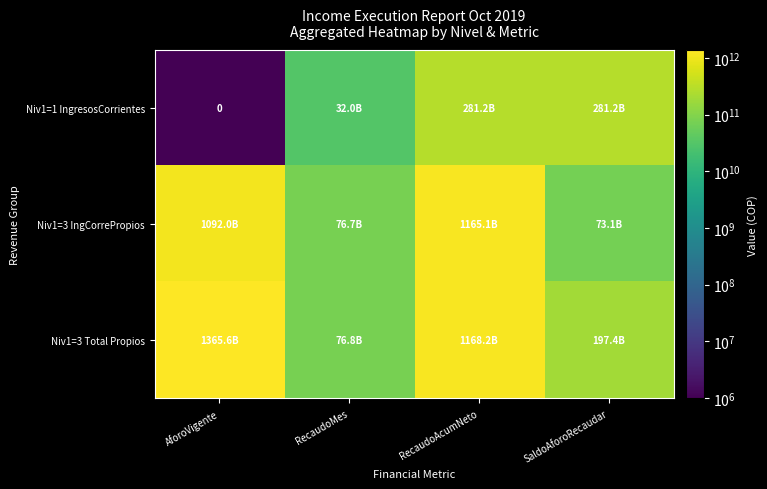

What is the sum of the Niv1=3 Total Propios values at AforoVigente and RecaudoMes?

1442410458738